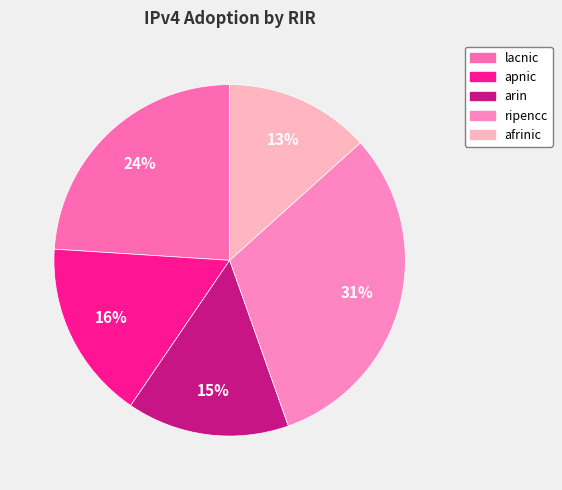

Which slice is the largest?

ripencc